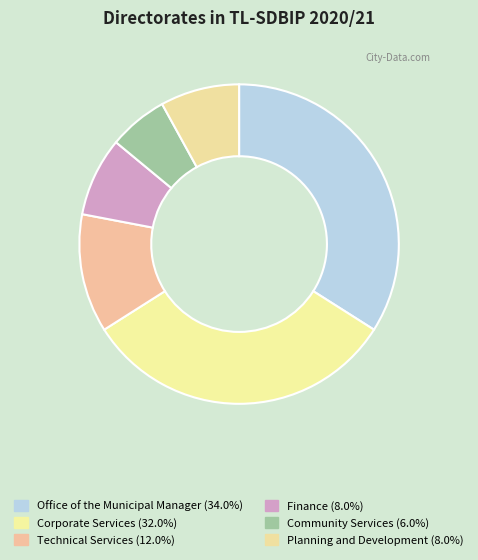

Does Finance represent more than half of the total?

No